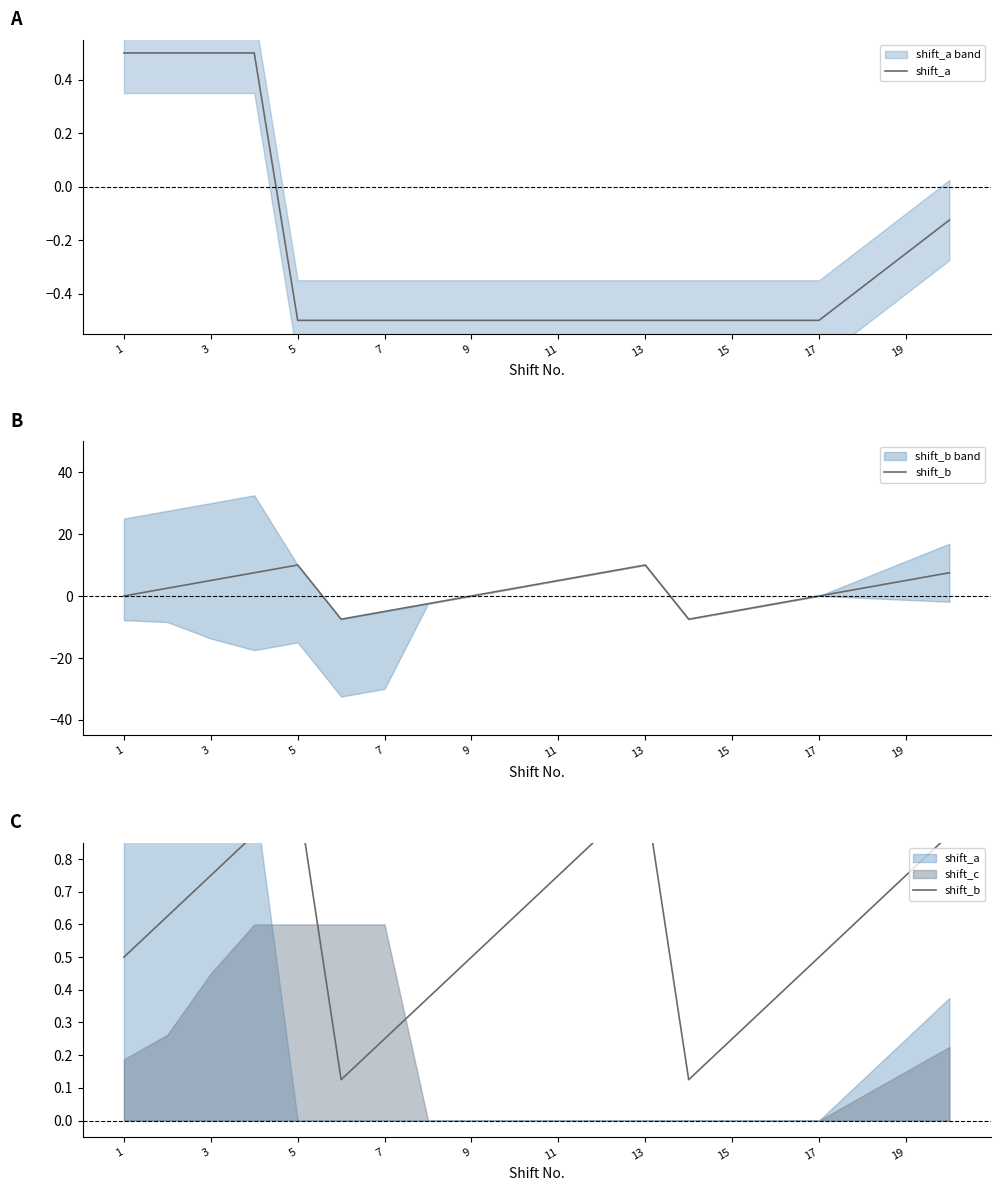

Count the shift_a values in the range 0 to 1.

4